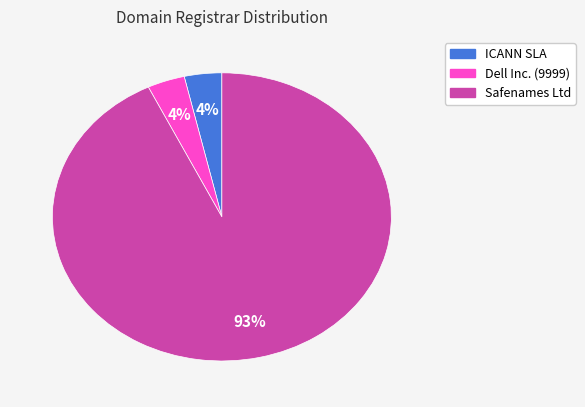

To the nearest percent, what portion does ICANN SLA represent?

4%